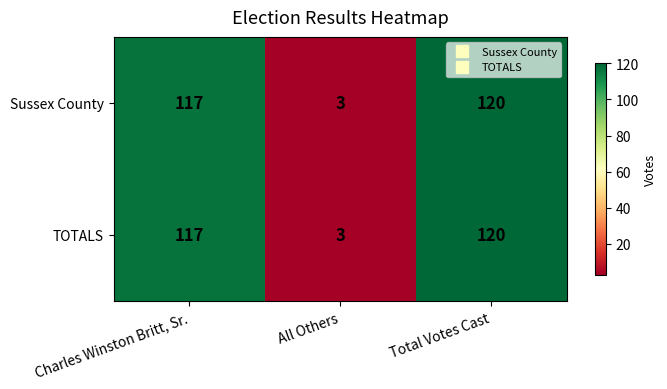

Is the value of TOTALS at Charles Winston Britt, Sr. greater than the value of Sussex County at All Others?

Yes